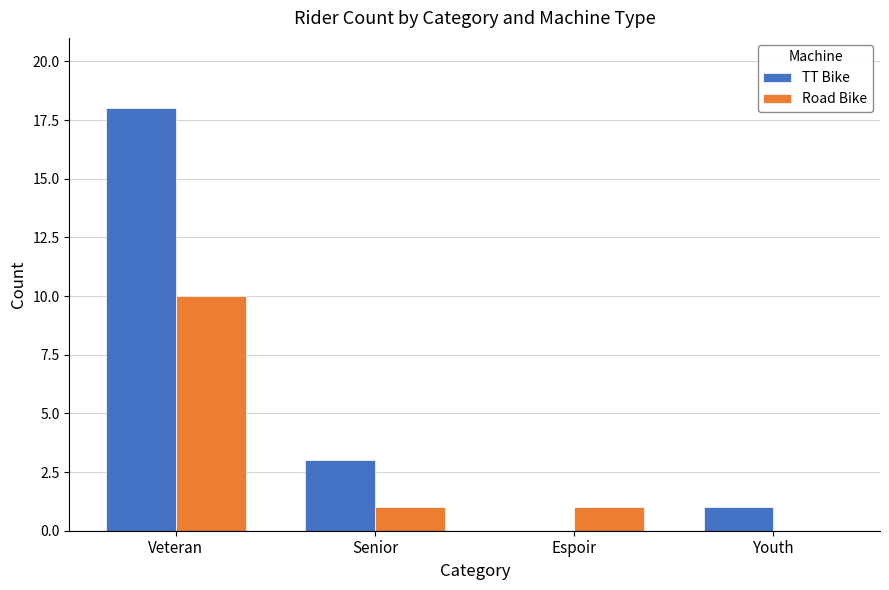

Reading right to left, what are all the values shown in this chart?

TT Bike: Youth=1	Espoir=0	Senior=3	Veteran=18
Road Bike: Youth=0	Espoir=1	Senior=1	Veteran=10